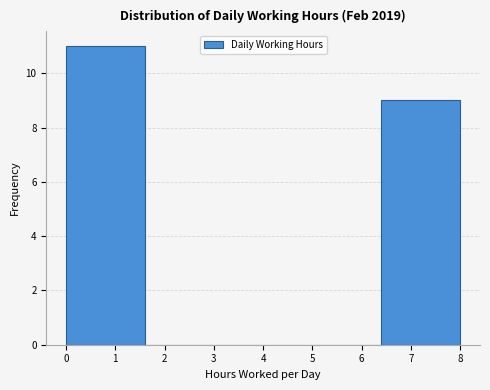

Over which range of the x-axis is the bar tallest?

0.0 to 1.6